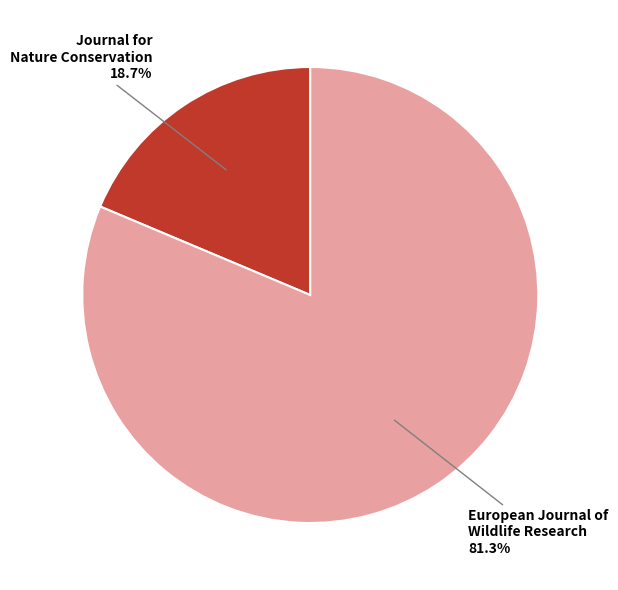

Is there any slice that represents more than half of the pie?

Yes